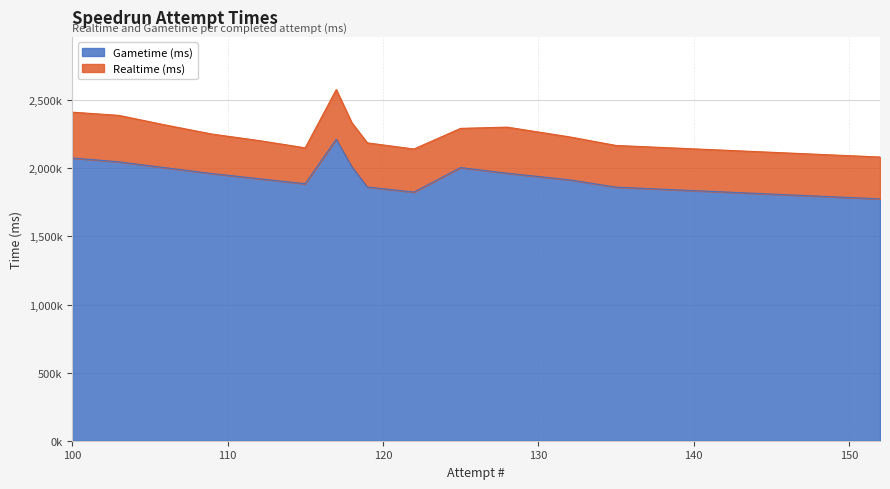

What is the spread (max minus min) of values at 109?

290014